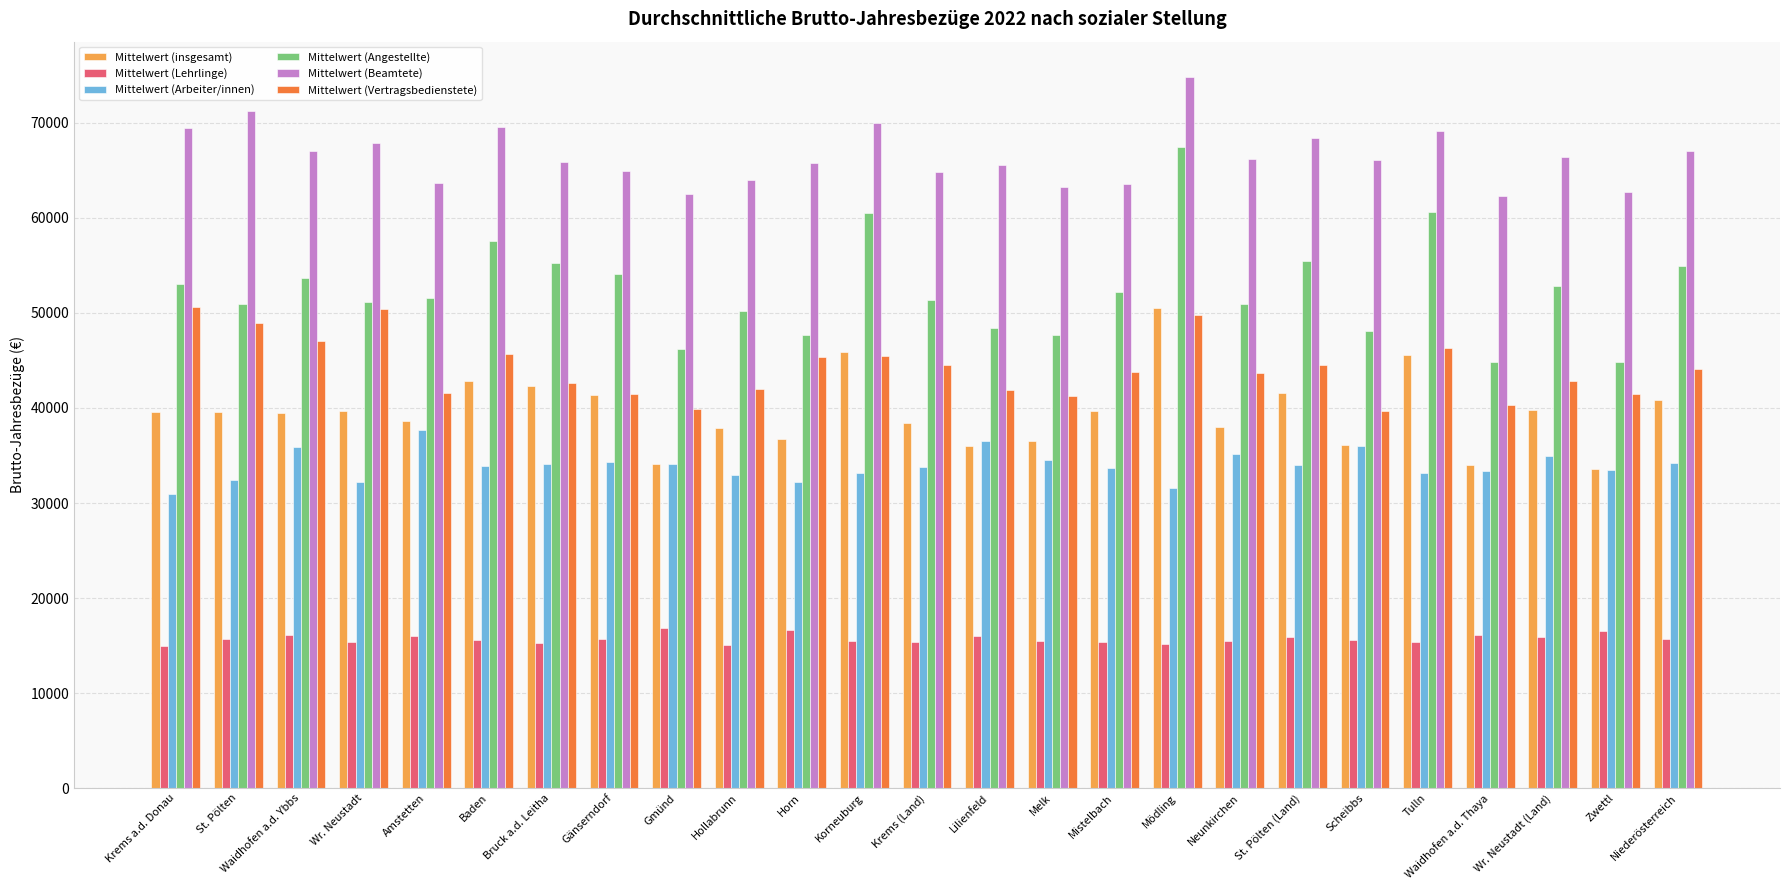

Which series has the widest spread of values?

Mittelwert (Angestellte)